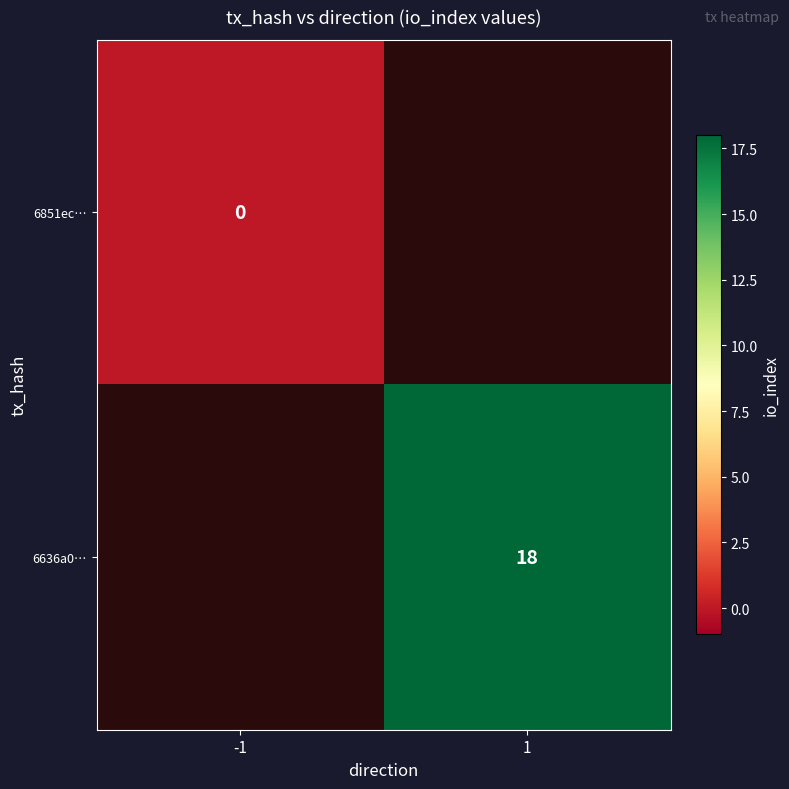

Which label corresponds to the largest value in the chart?

1